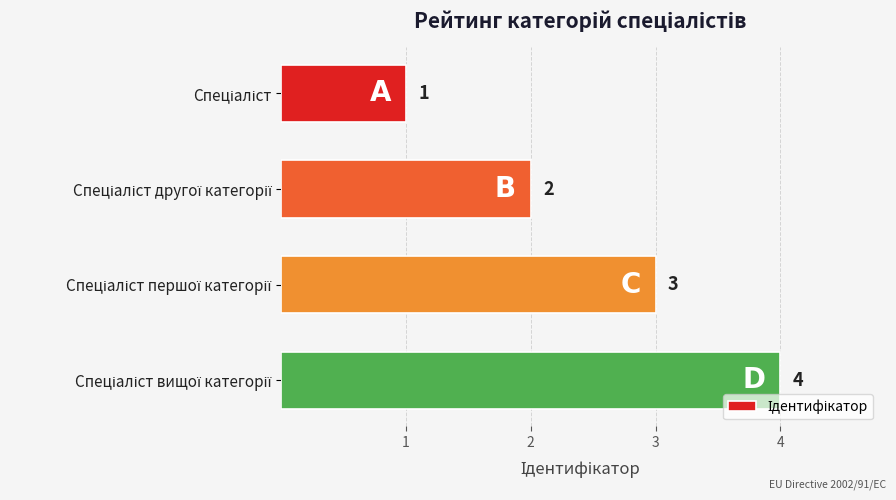

What is the greatest value displayed?

4